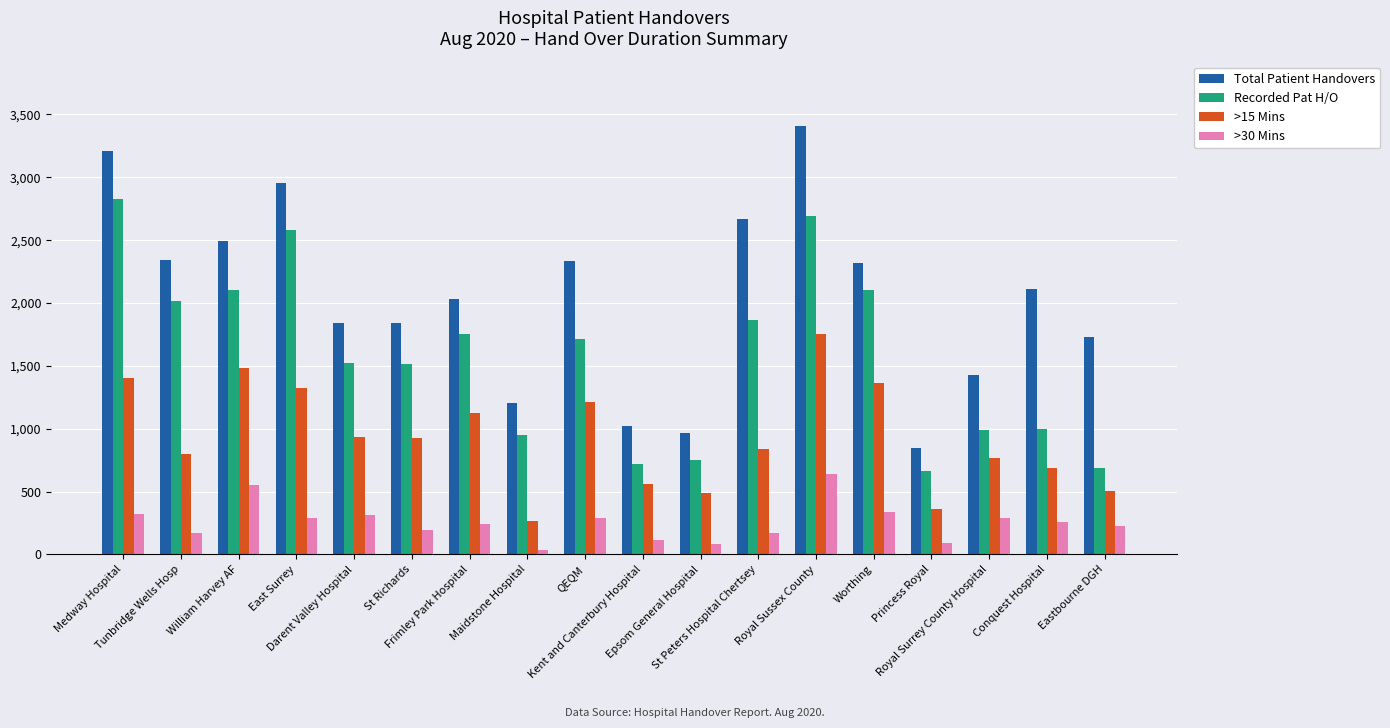

What position from the left is Worthing?

14